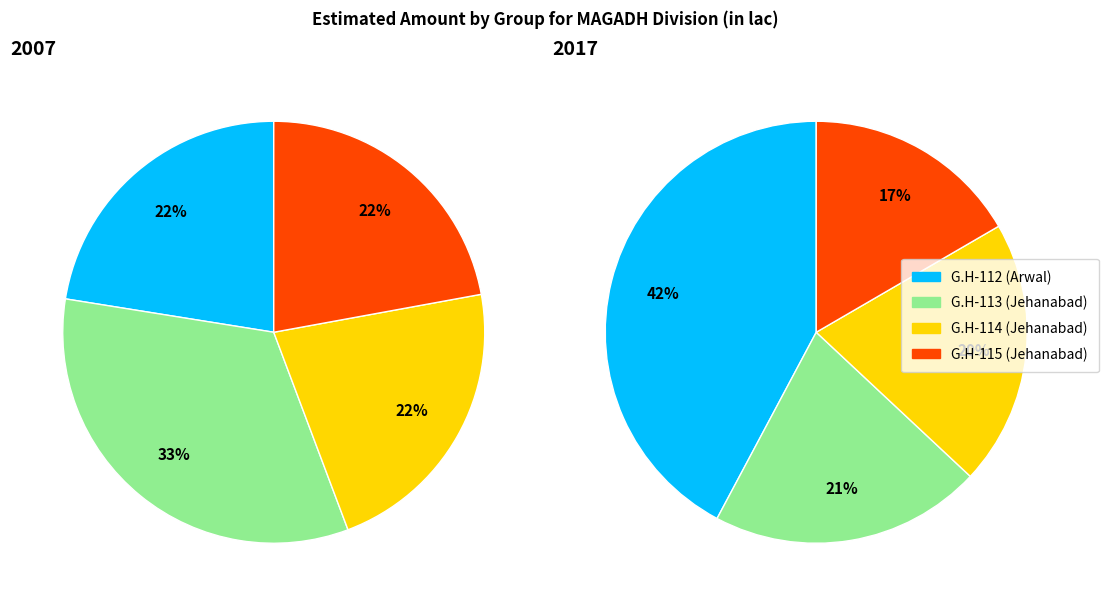

Between G.H-113 (Jehanabad) and G.H-112 (Arwal), which is larger?

G.H-113 (Jehanabad)